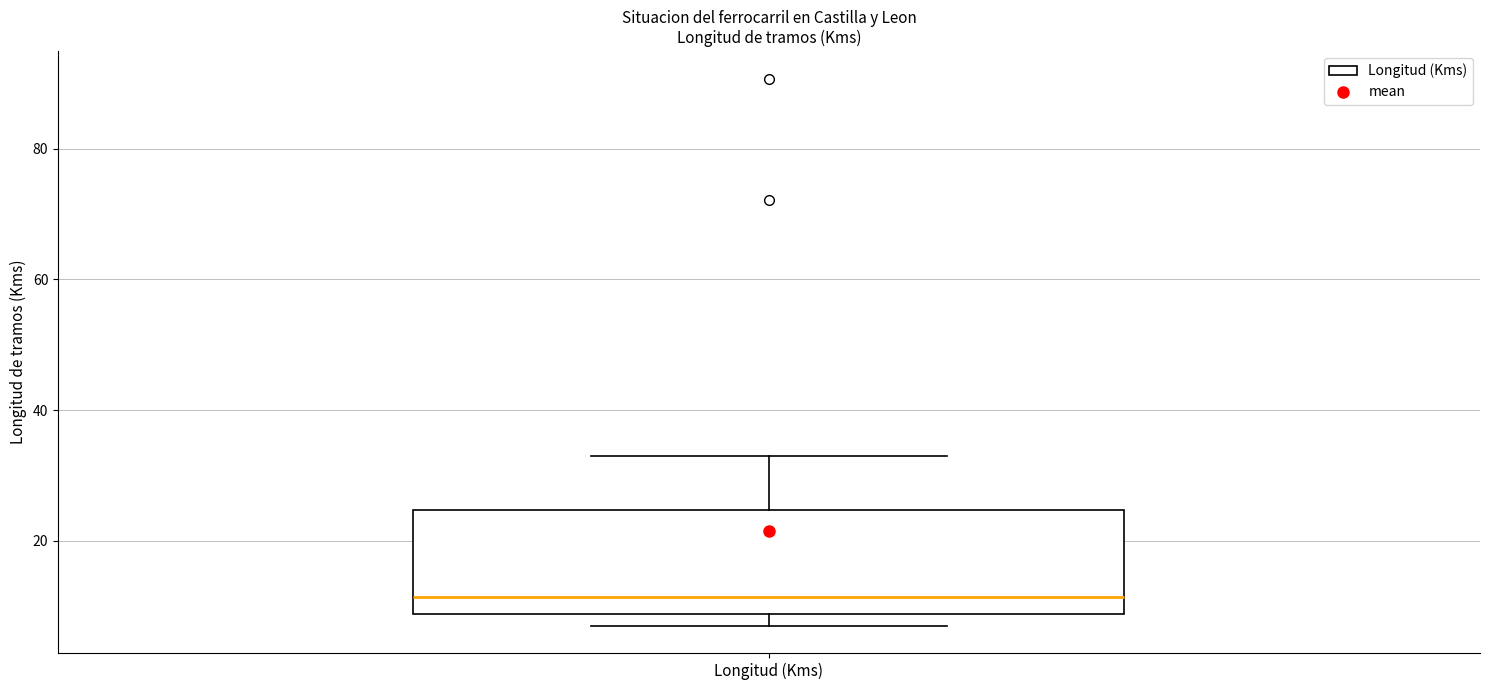

Transcribe this box plot: give where the median line is, the range the box spans, and where the two whiskers end, as read against the y-axis. The values are not printed on the chart, so give them approximately, as read against the axis.

median 12, box 8 to 24, whiskers 8 (just below the box's lower edge) to 34